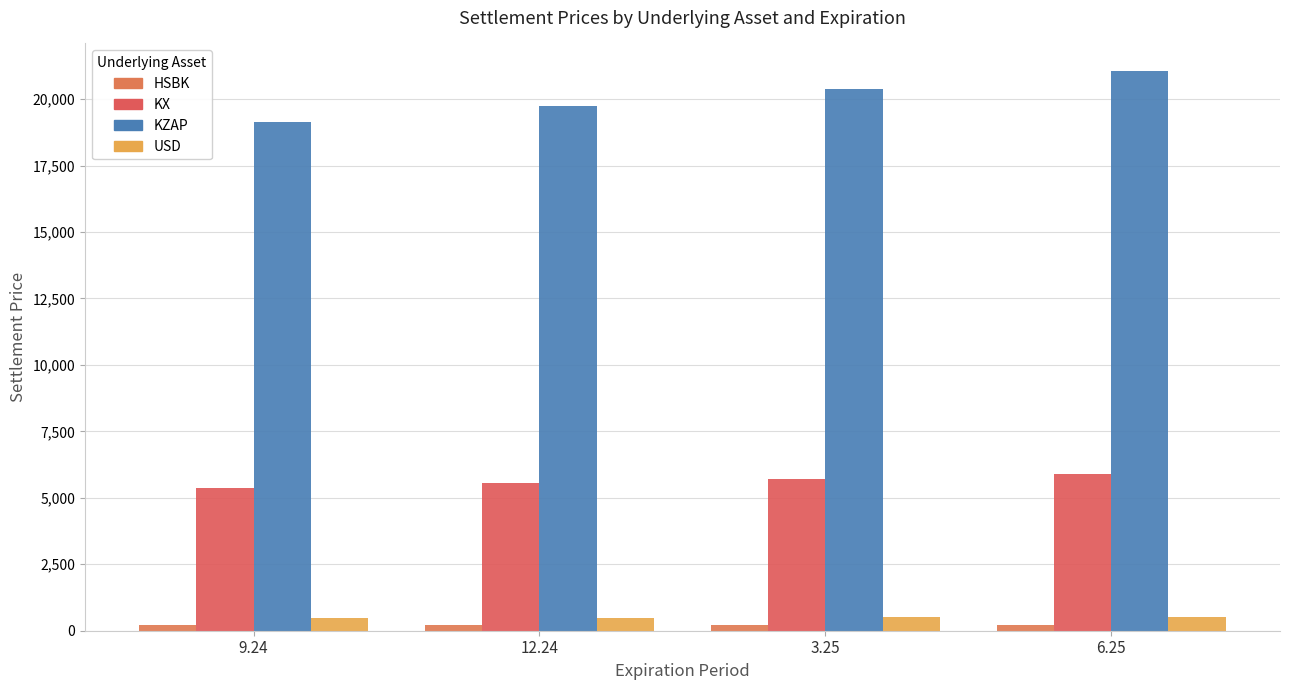

True or false: KX has a value of 5905.1 at 6.25.

True